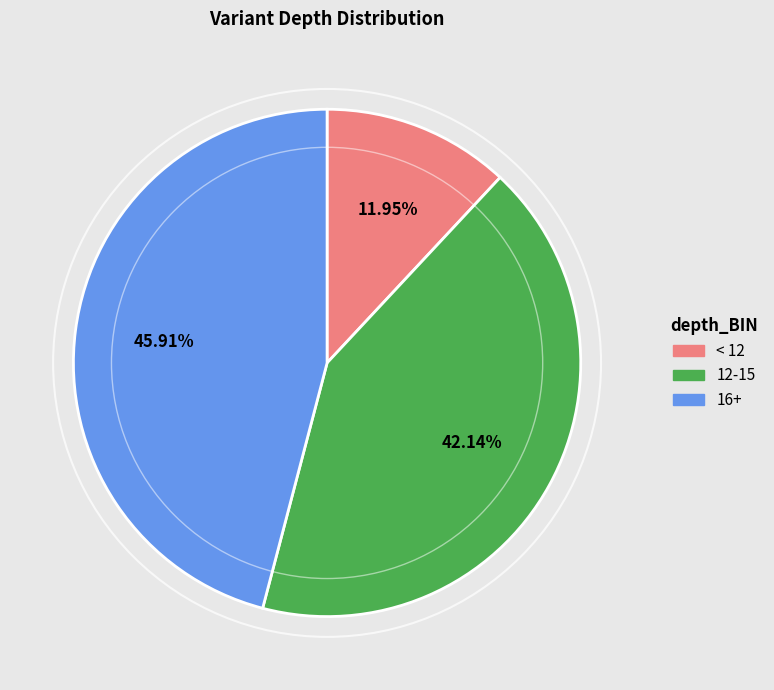

Which category has the smallest portion of the pie?

< 12